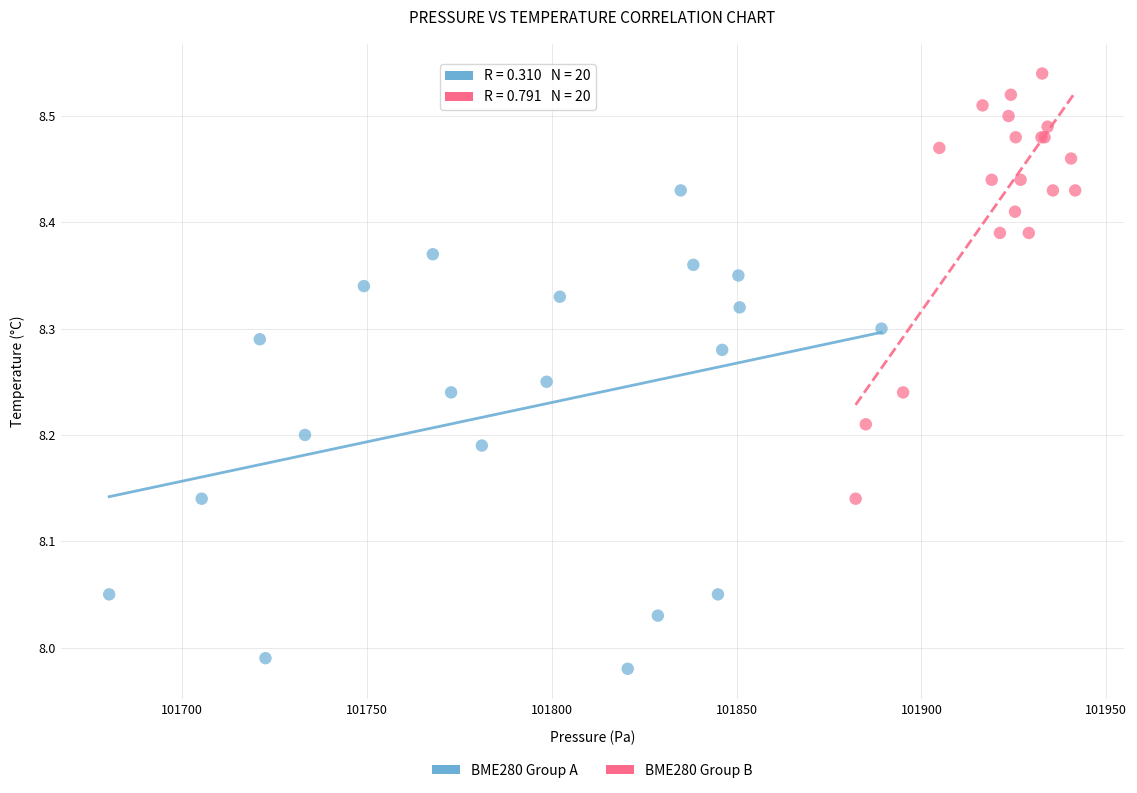

Which series contains the highest Y value?

BME280 Group B